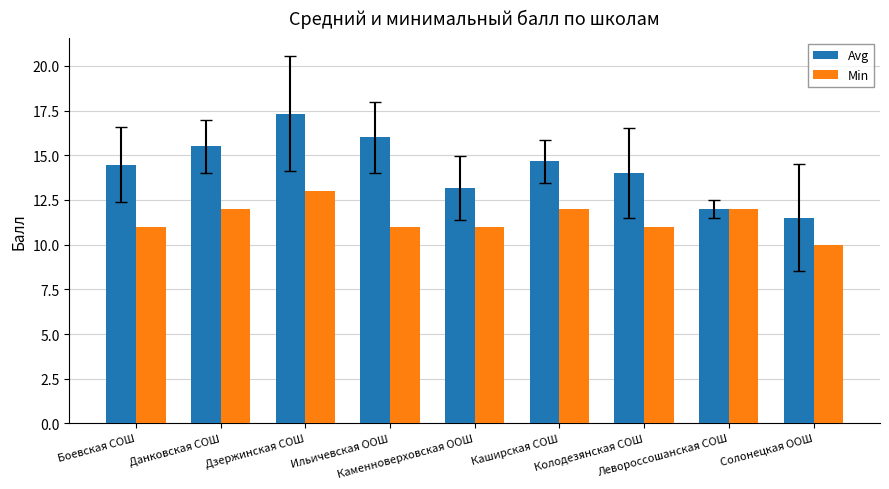

Reading left to right, extract all data points from this chart.

Avg: Боевская СОШ=14.5	Данковская СОШ=15.5	Дзержинская СОШ=17.3	Ильичевская ООШ=16.0	Каменноверховская ООШ=13.2	Каширская СОШ=14.7	Колодезянская СОШ=14.0	Левороссошанская СОШ=12.0	Солонецкая ООШ=11.5
Min: Боевская СОШ=11.0	Данковская СОШ=12.0	Дзержинская СОШ=13.0	Ильичевская ООШ=11.0	Каменноверховская ООШ=11.0	Каширская СОШ=12.0	Колодезянская СОШ=11.0	Левороссошанская СОШ=12.0	Солонецкая ООШ=10.0